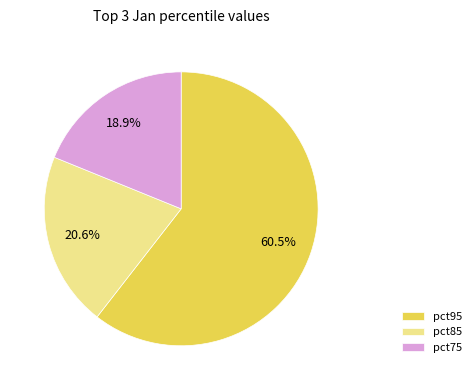

Rank the categories by value from lowest to highest.

pct75, pct85, pct95